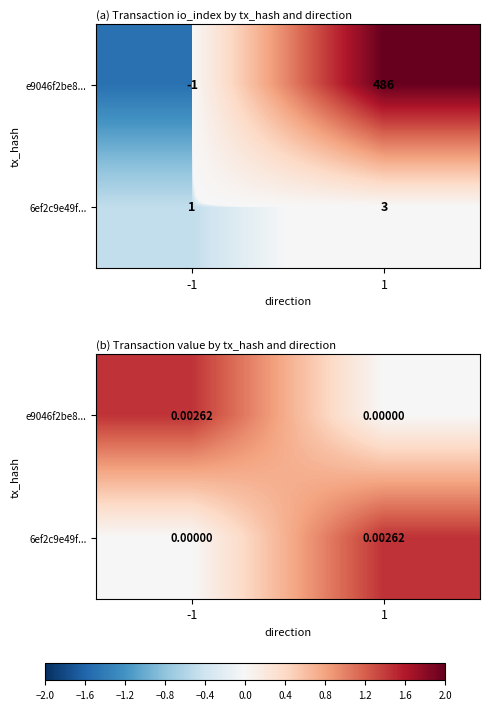

Is it true that 6ef2c9e49f... equals 0.0 at 1?

True